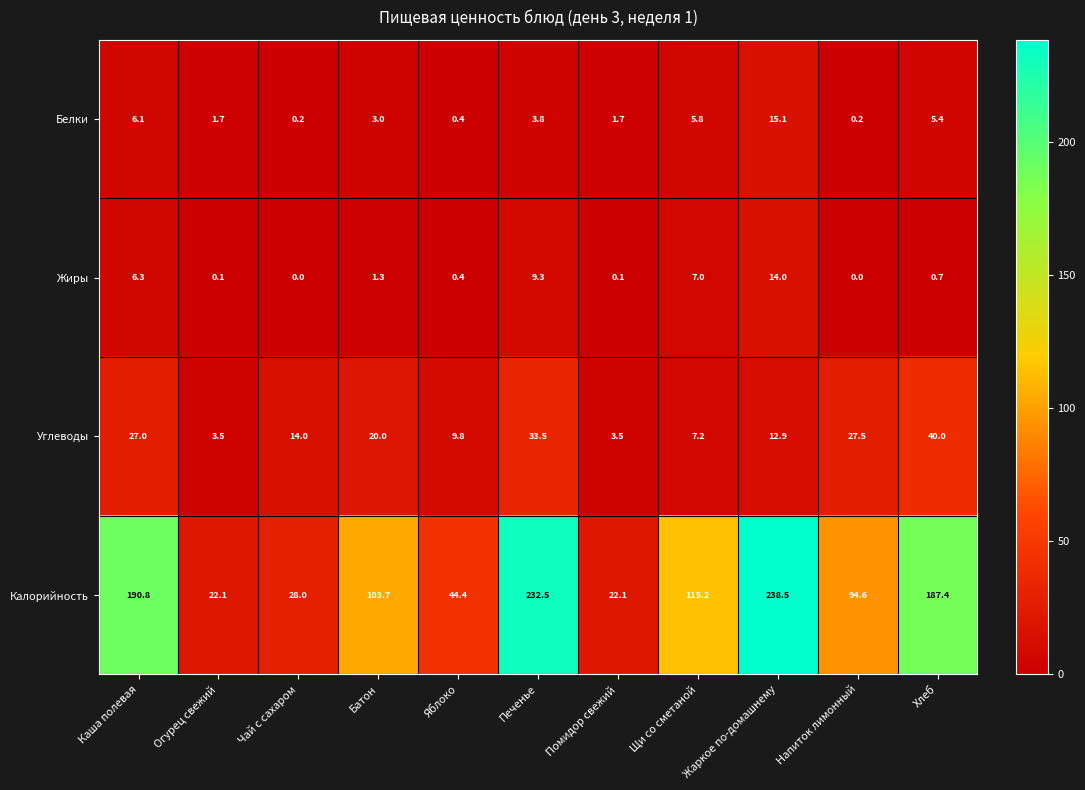

At which label is Калорийность closest to 130?

Щи со сметаной